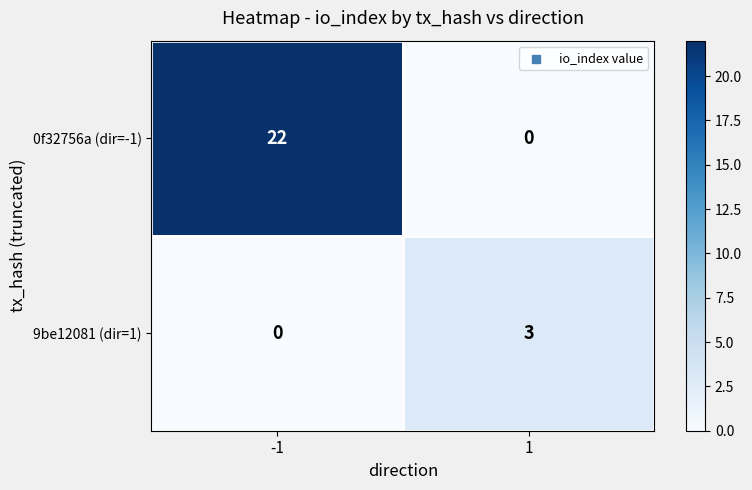

Which series has the largest range (max minus min)?

0f32756a (dir=-1)